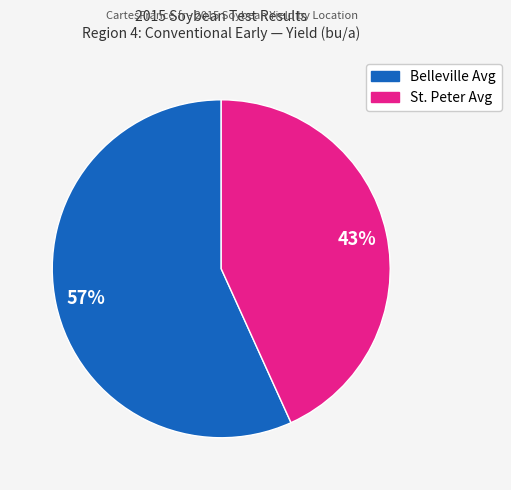

To the nearest percent, what is the average slice percentage?

50%